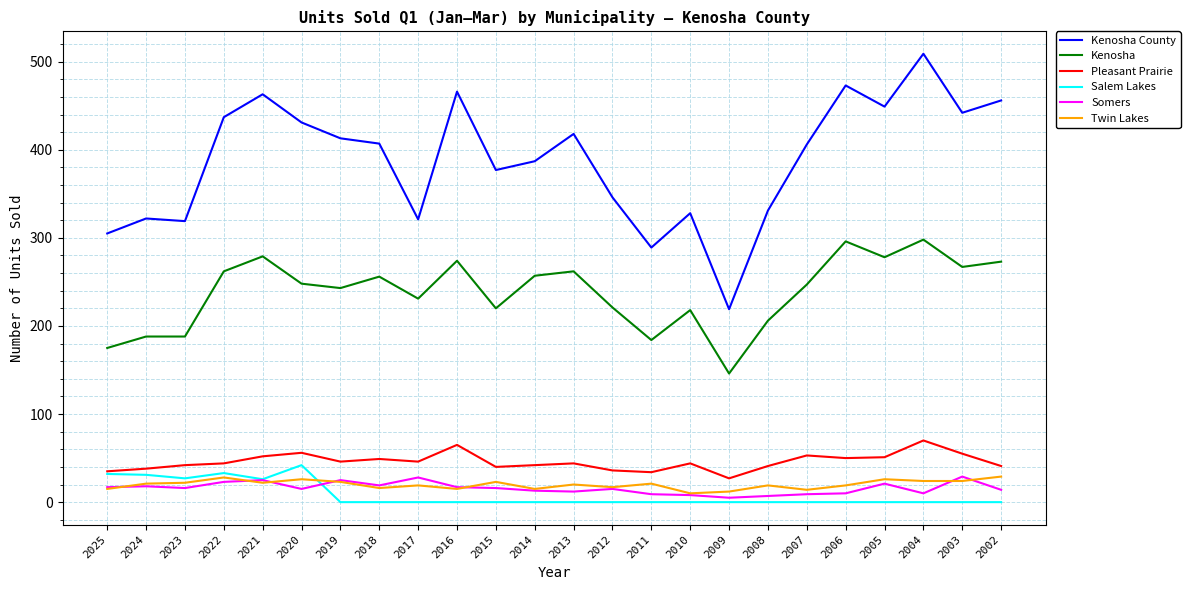

What is the difference between the highest and lowest values at 2003?

442